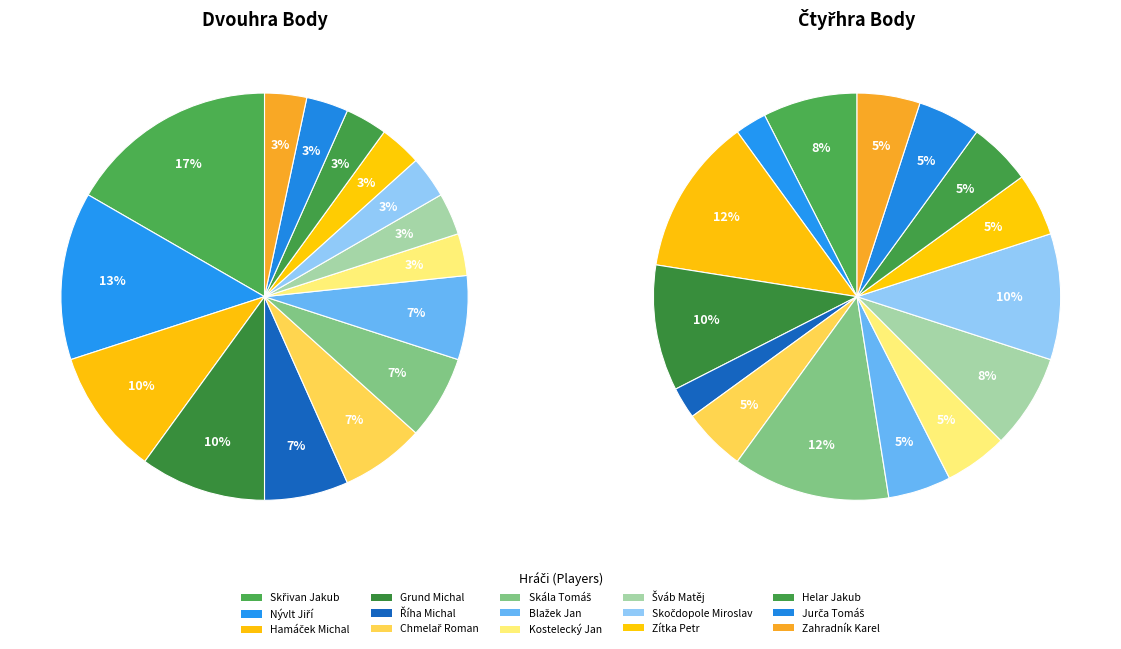

Count the number of slices in the pie.

15